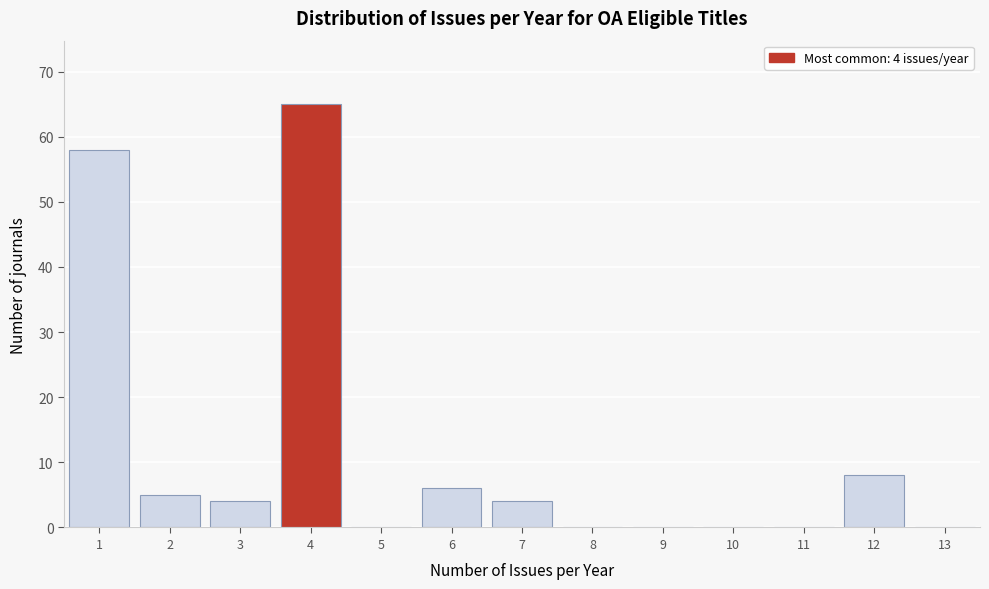

Which range on the x-axis has the tallest bar?

3.5 to 4.5